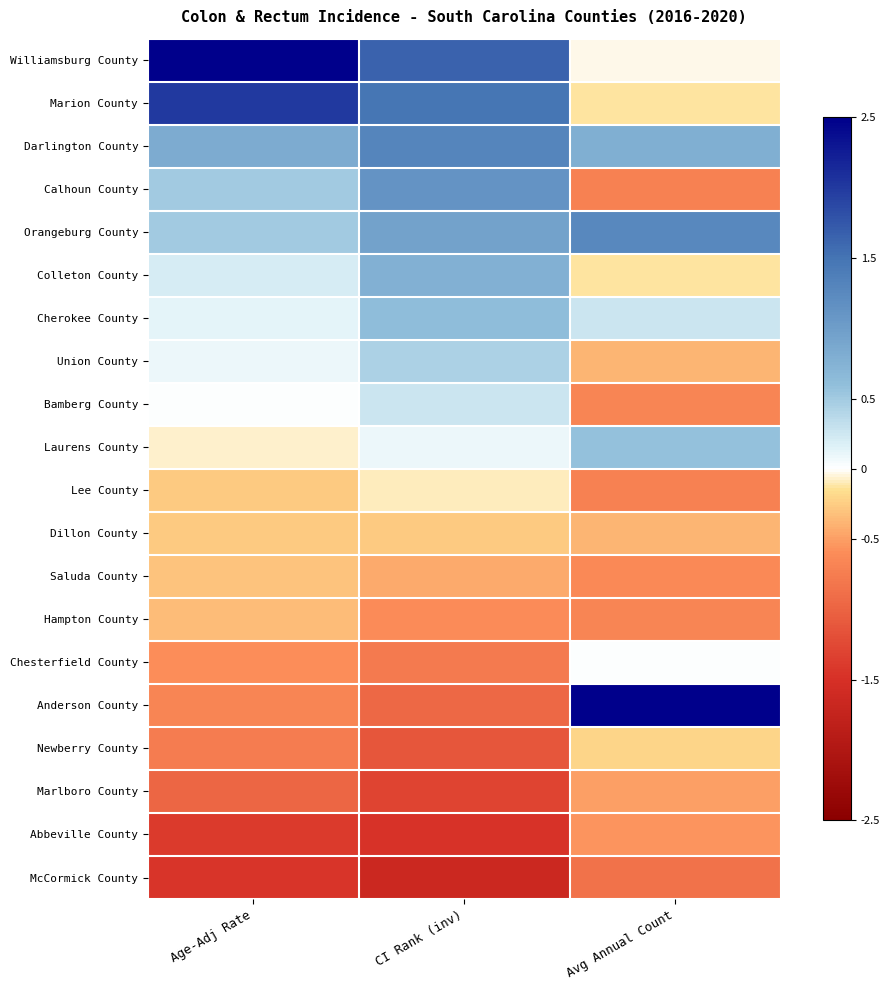

Which series has the largest total across all categories?

Williamsburg County